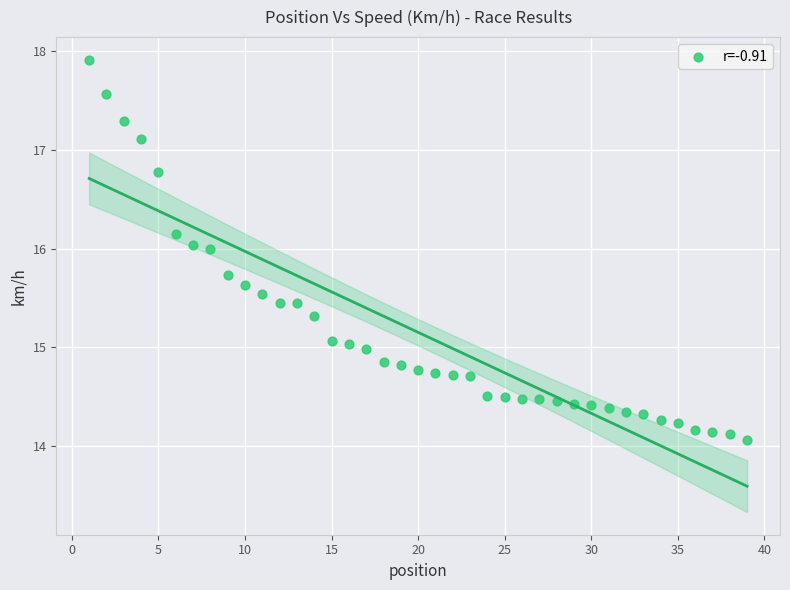

What is the range of X values (max minus min)?

38.0